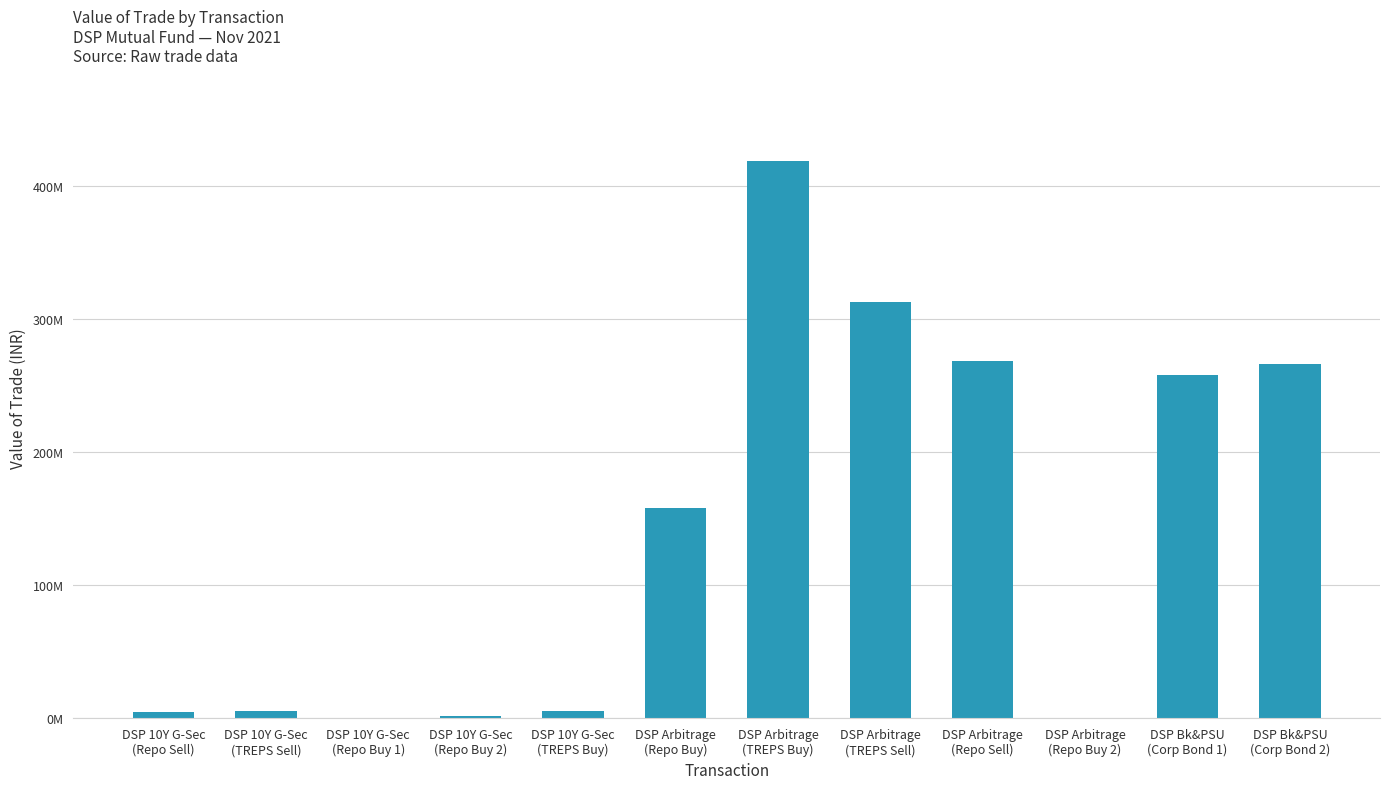

The value at DSP 10Y G-Sec
(TREPS Buy) is 5512095.4. True or false?

True